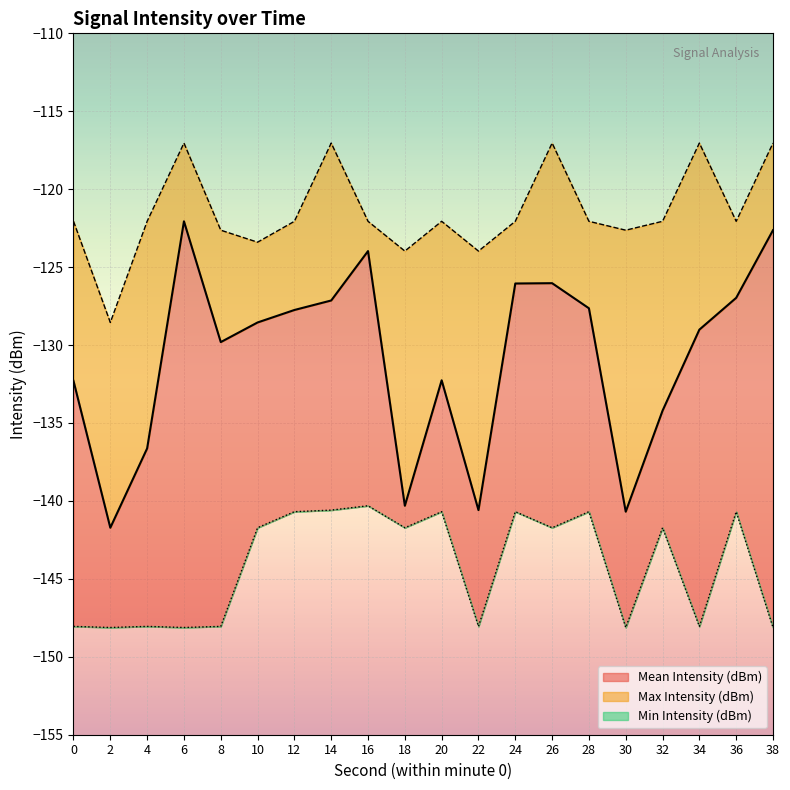

What is the highest value of the Max Intensity (dBm) series?

-117.0